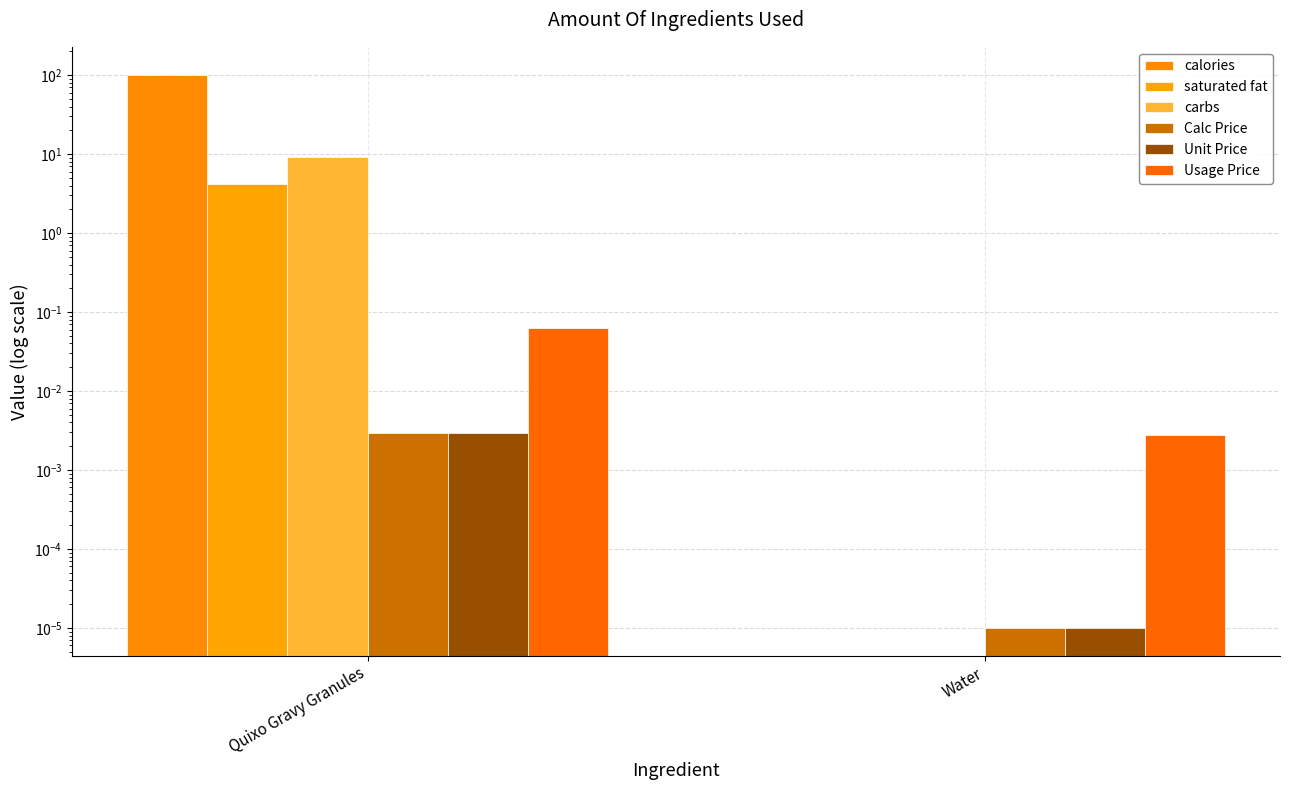

At which category is the sum across all series the highest?

Quixo Gravy Granules